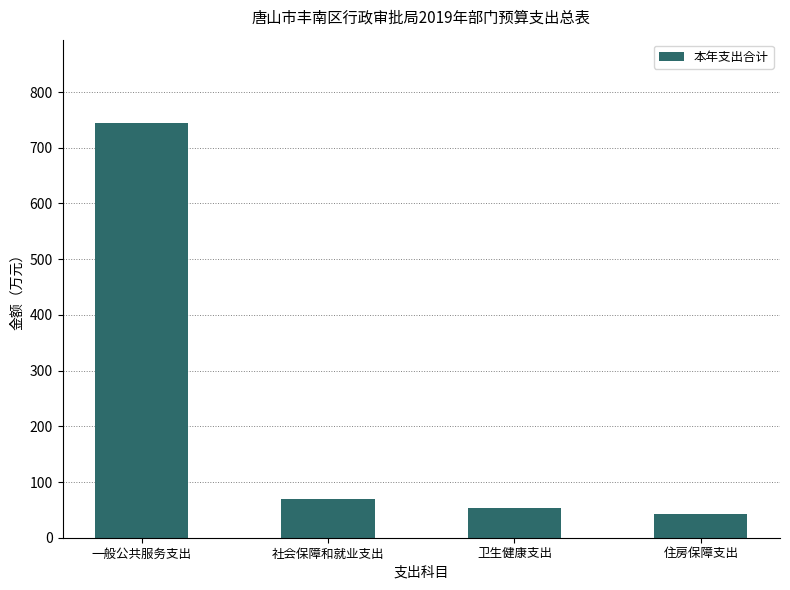

How many bars are there in total?

4